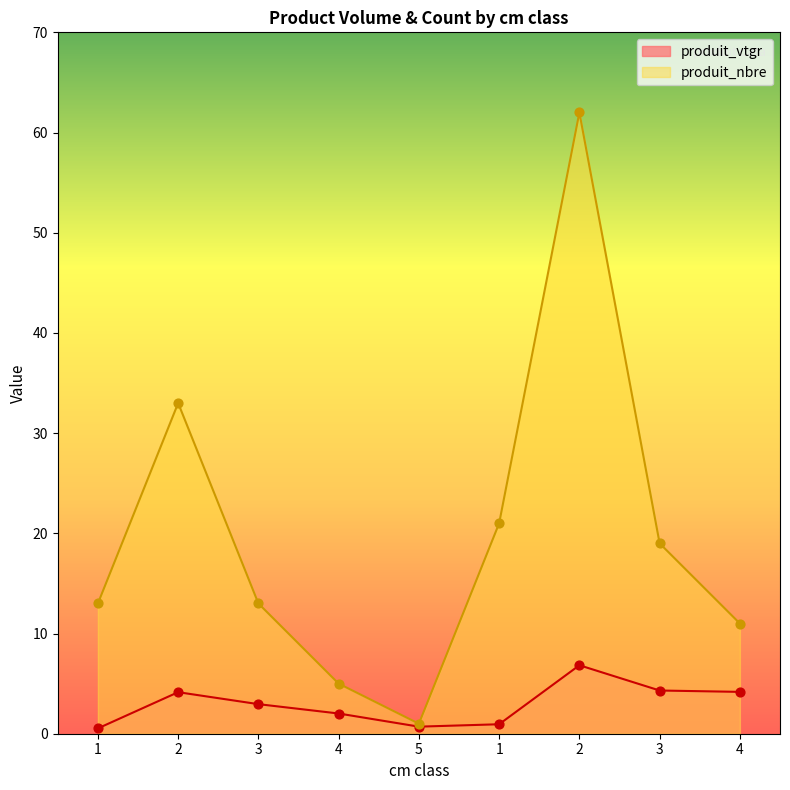

At which category is the sum across all series the highest?

2